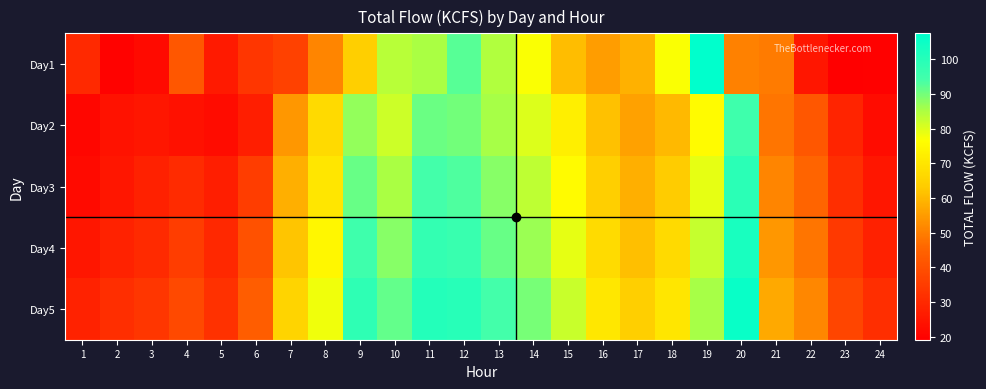

Between 18 and 23, which series saw the biggest shift?

Day1